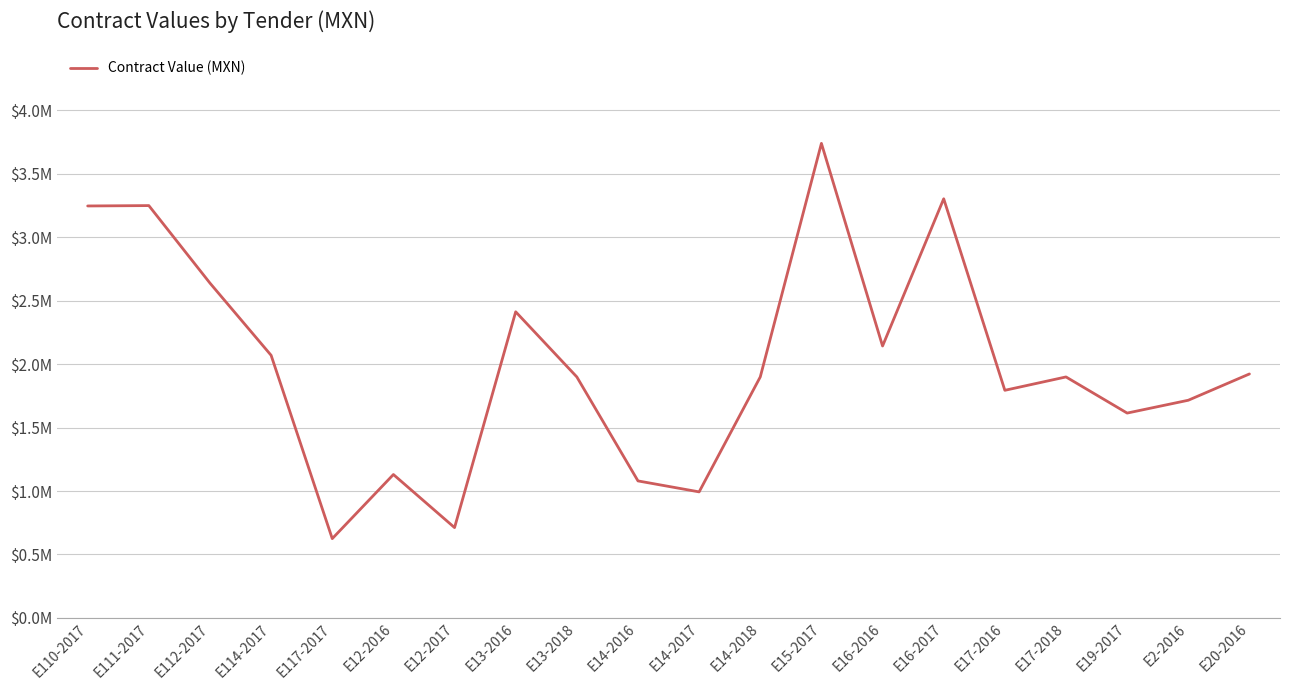

Does the chart have visible grid lines?

Yes